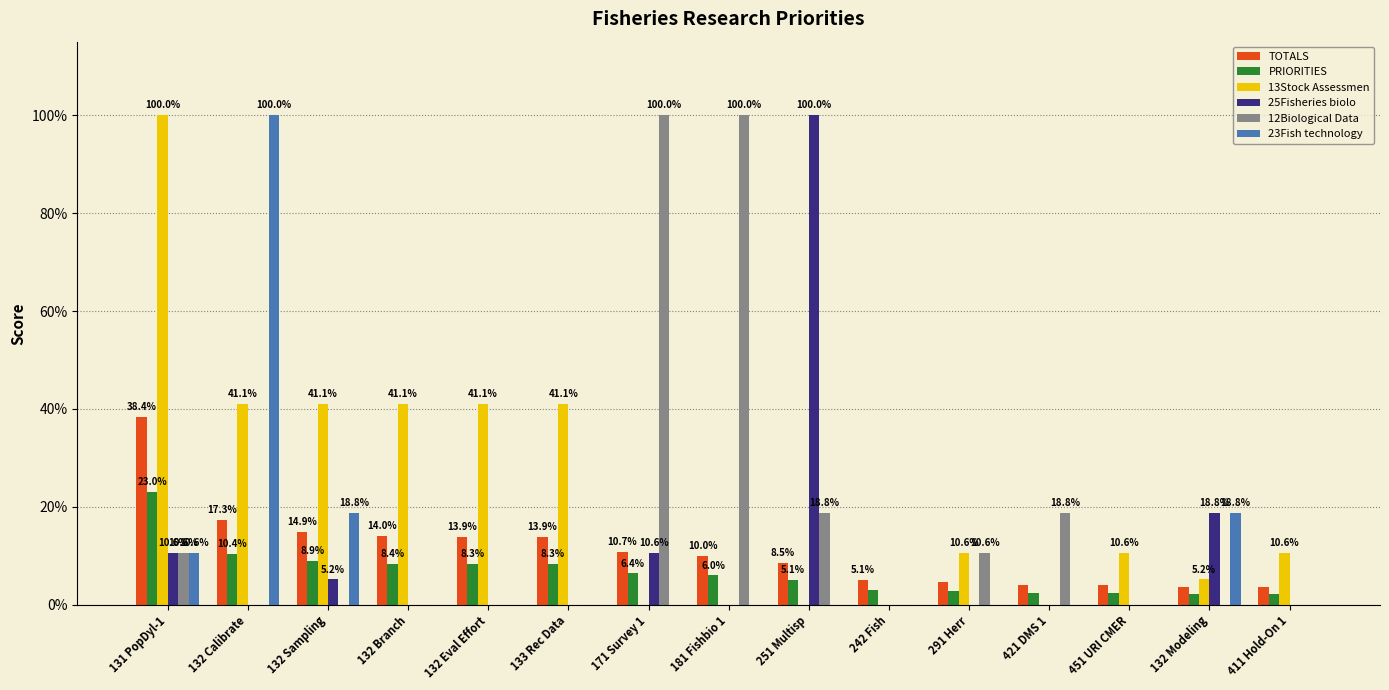

What are all the series names shown in the legend?

TOTALS, PRIORITIES, 13Stock Assessmen, 25Fisheries biolo, 12Biological Data, 23Fish technology